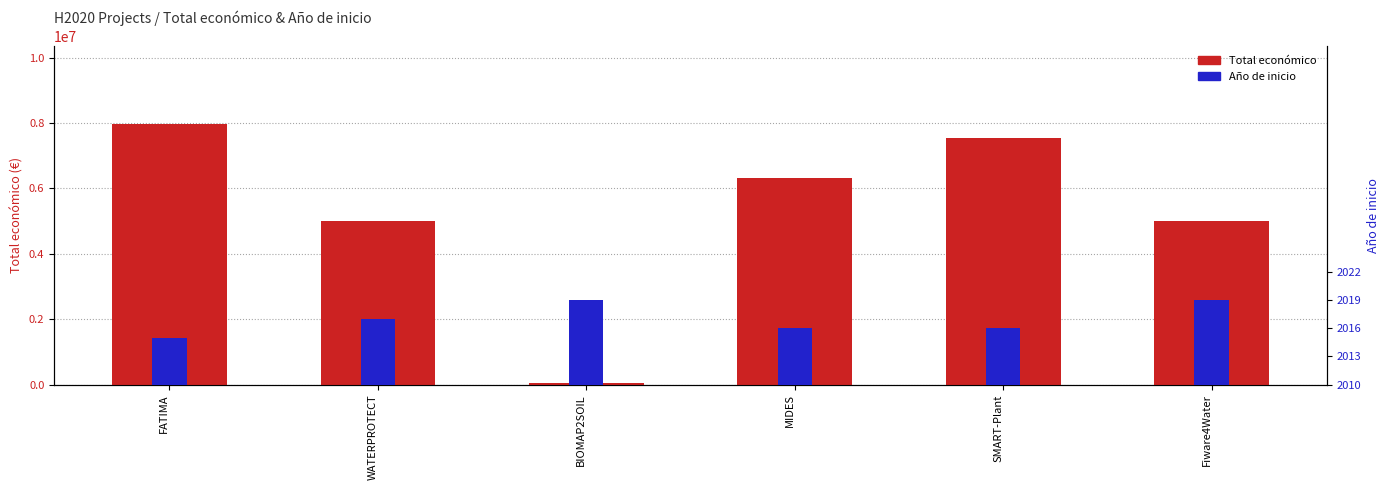

Reading left to right, list all the values displayed in this chart.

Total económico: 7966697	4997006	50000	6328164	7536300	4997945
Año de inicio: 5	7	9	6	6	9